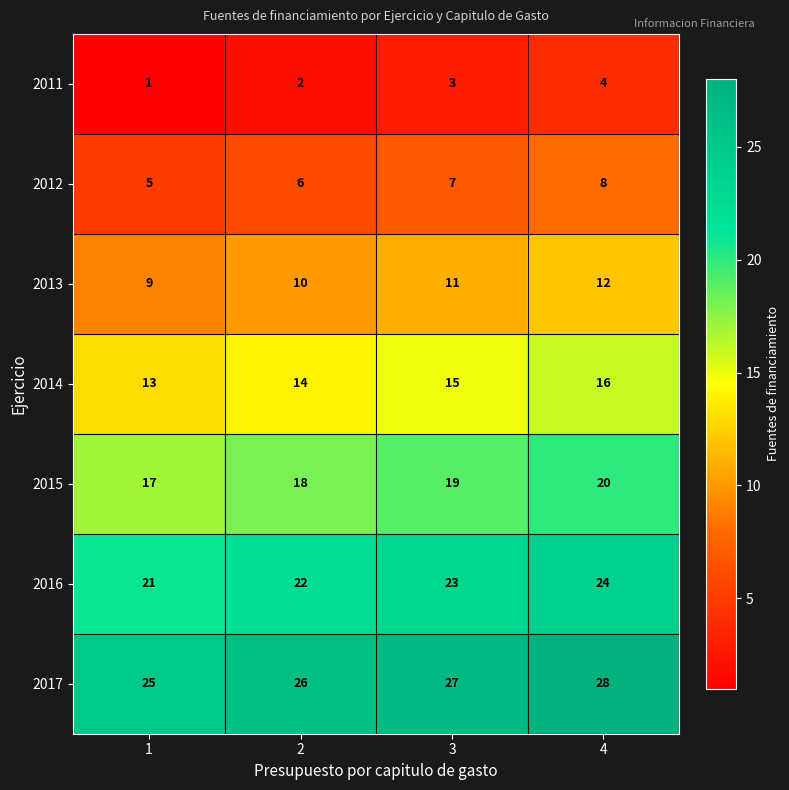

How many data points in 2012 are less than 7?

2